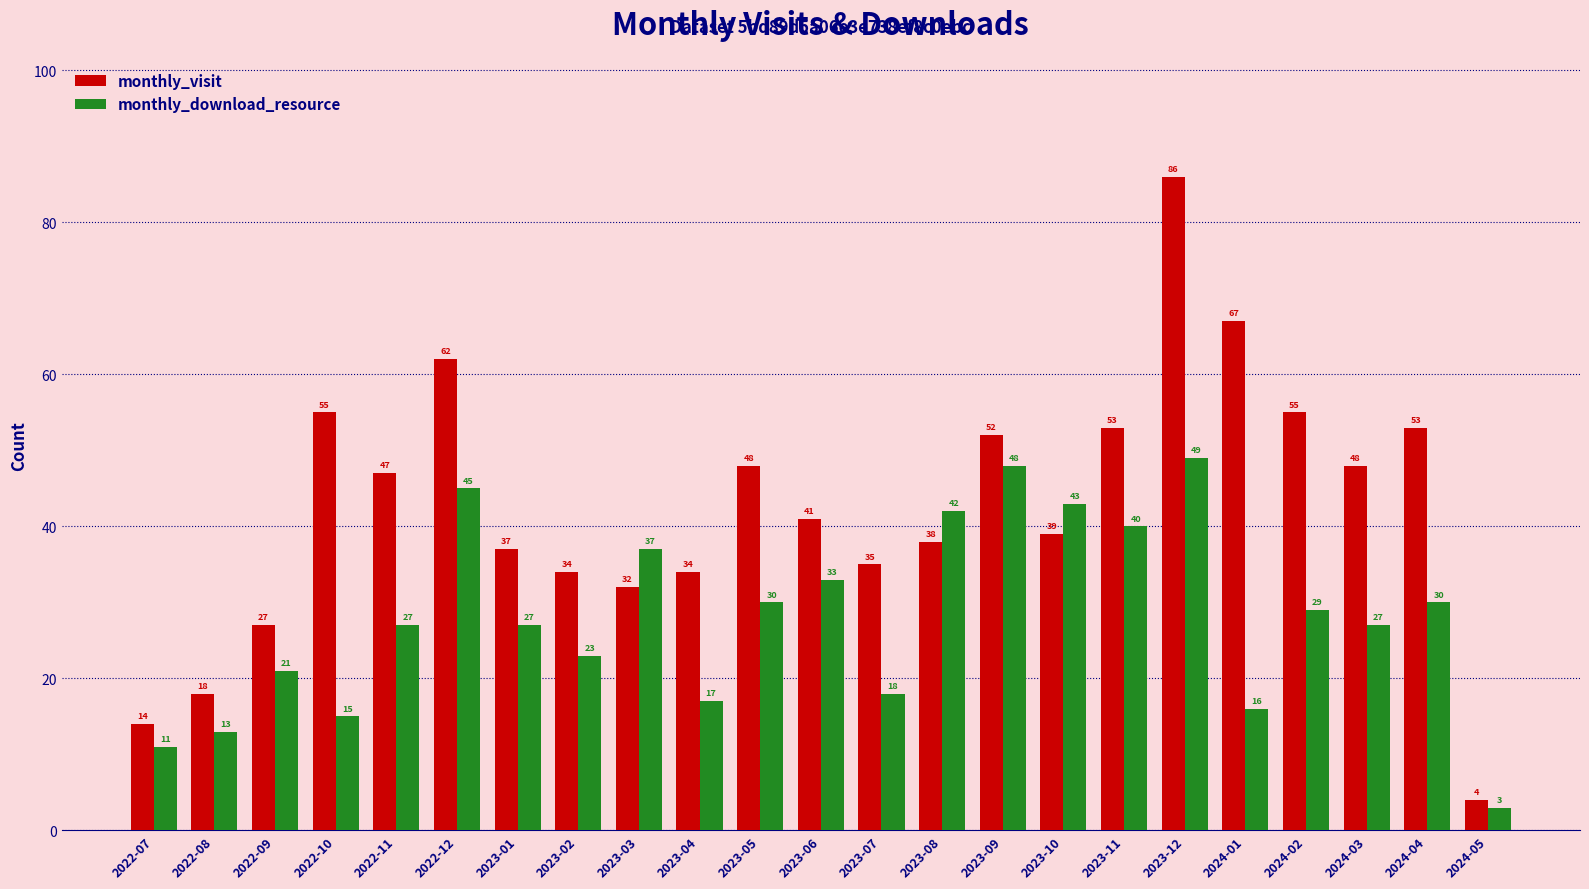

Which series has the largest range (max minus min)?

monthly_visit